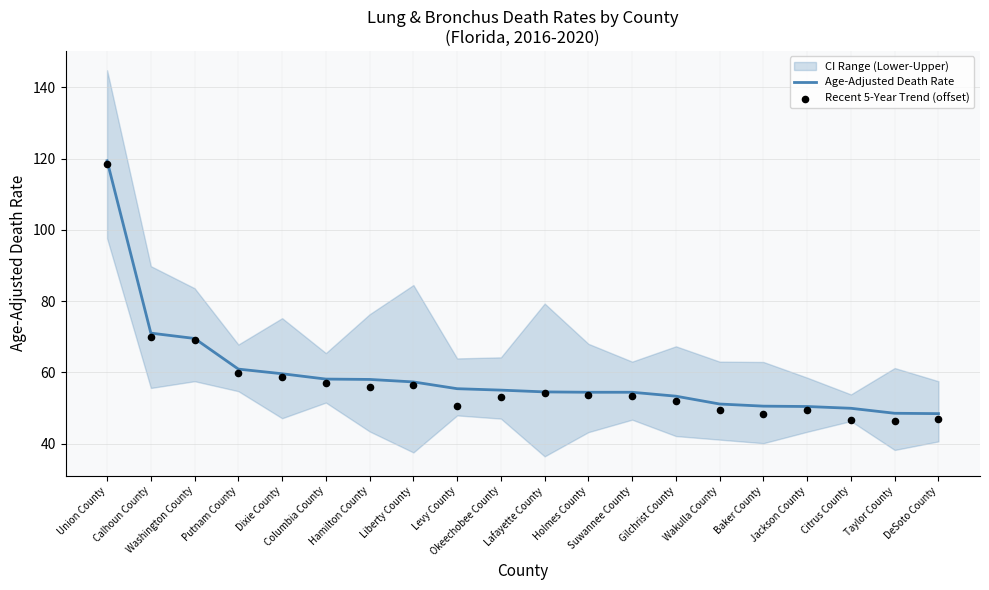

What is the total value across all series at Levy County?

105.9